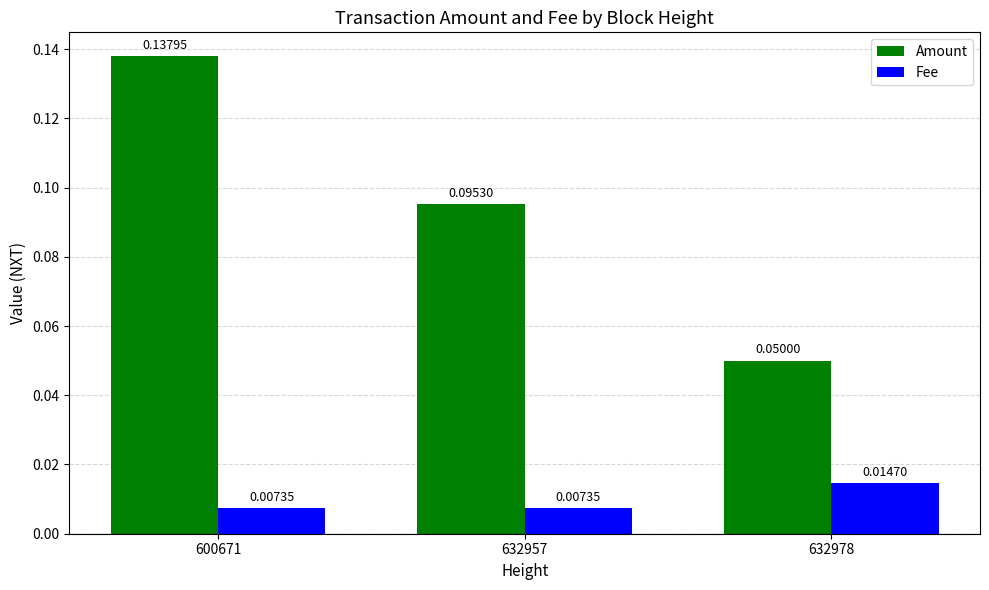

Which series has the largest total across all categories?

Amount